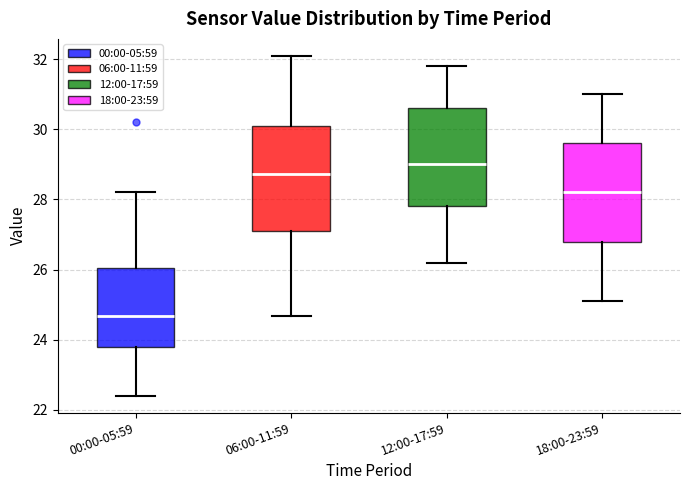

Which box has the highest median line?

12:00-17:59